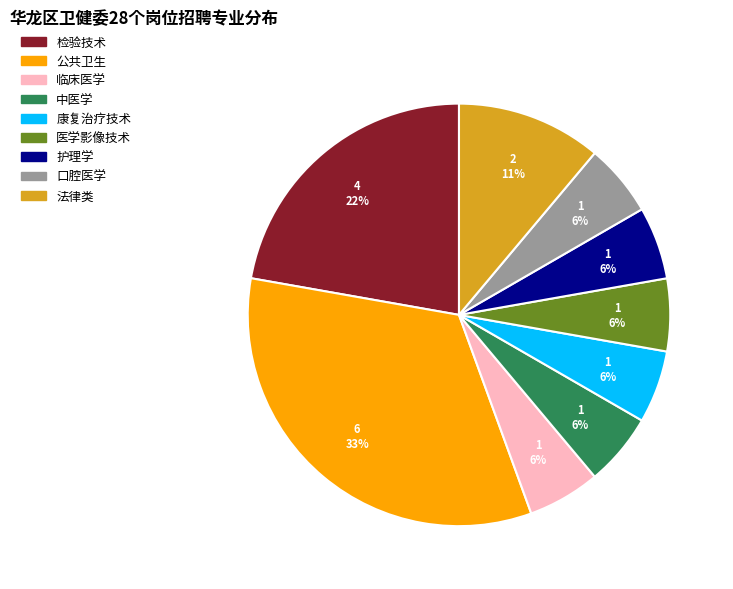

Which slice is the largest?

公共卫生